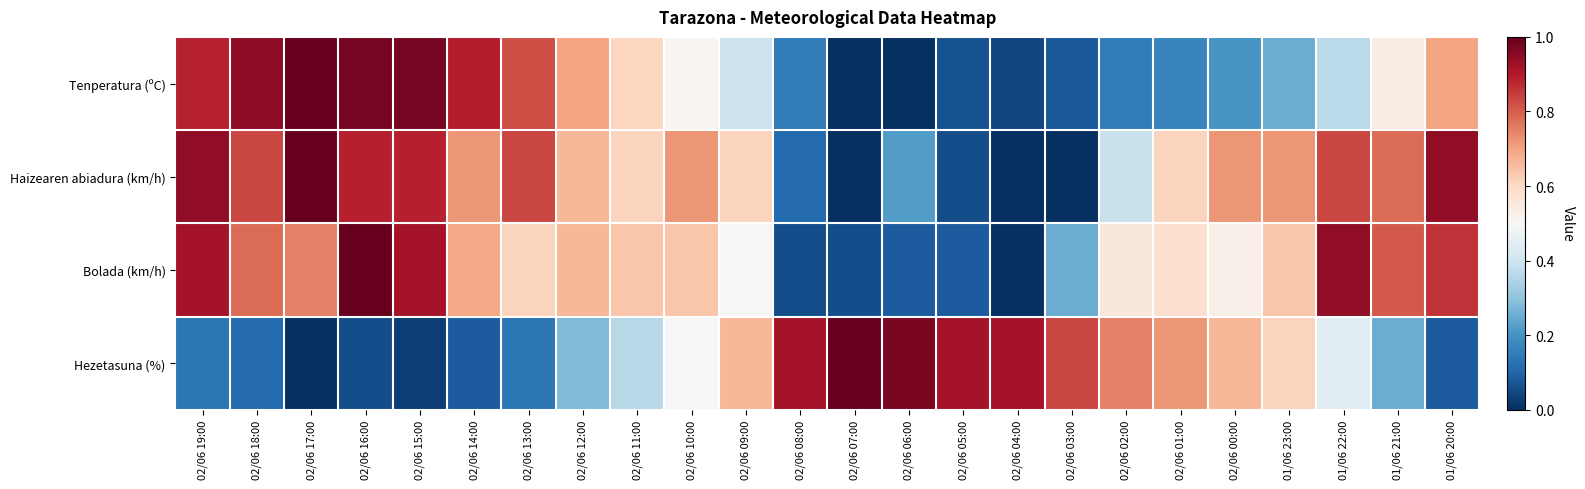

Which series has the largest range (max minus min)?

Tenperatura (ºC)